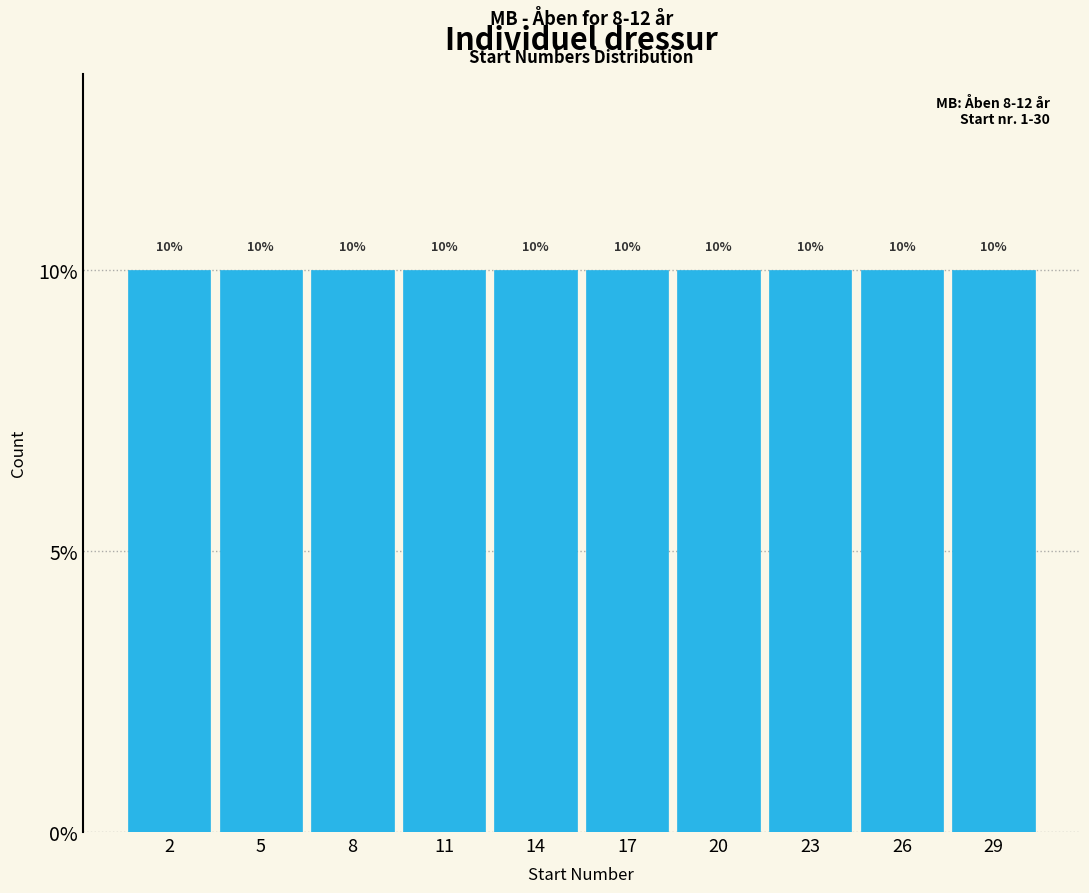

How tall is the bar that spans 27.5 to 30.5 on the x-axis?

10